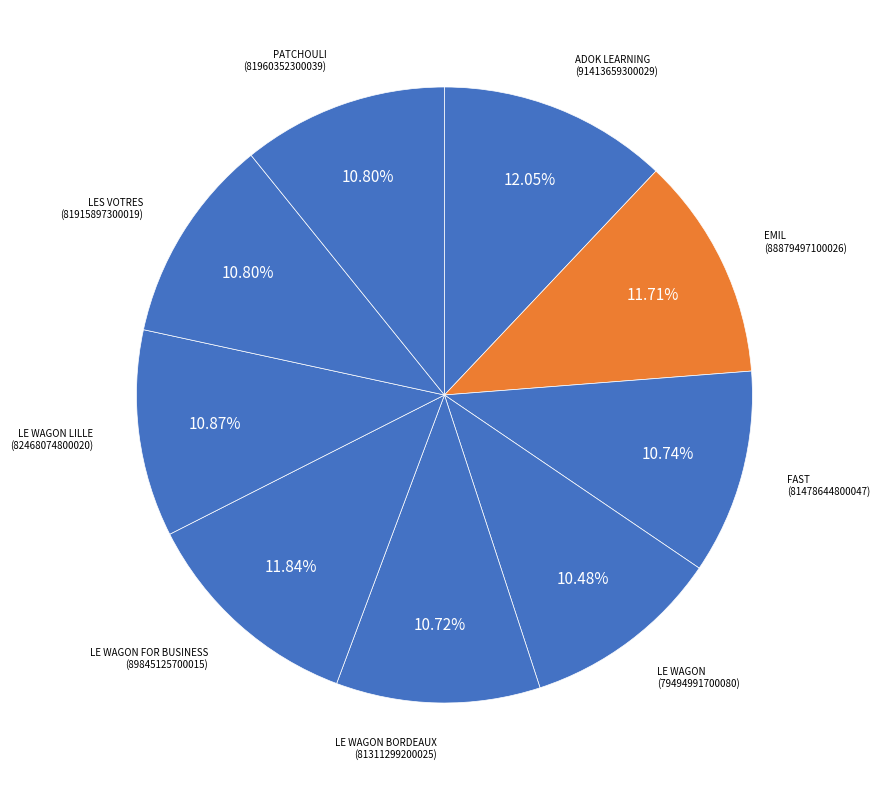

Count the number of slices in the pie.

9